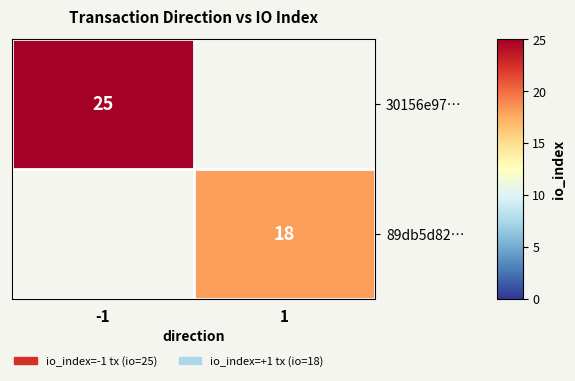

Is it true that 89db5d82… equals 4 at 1?

False